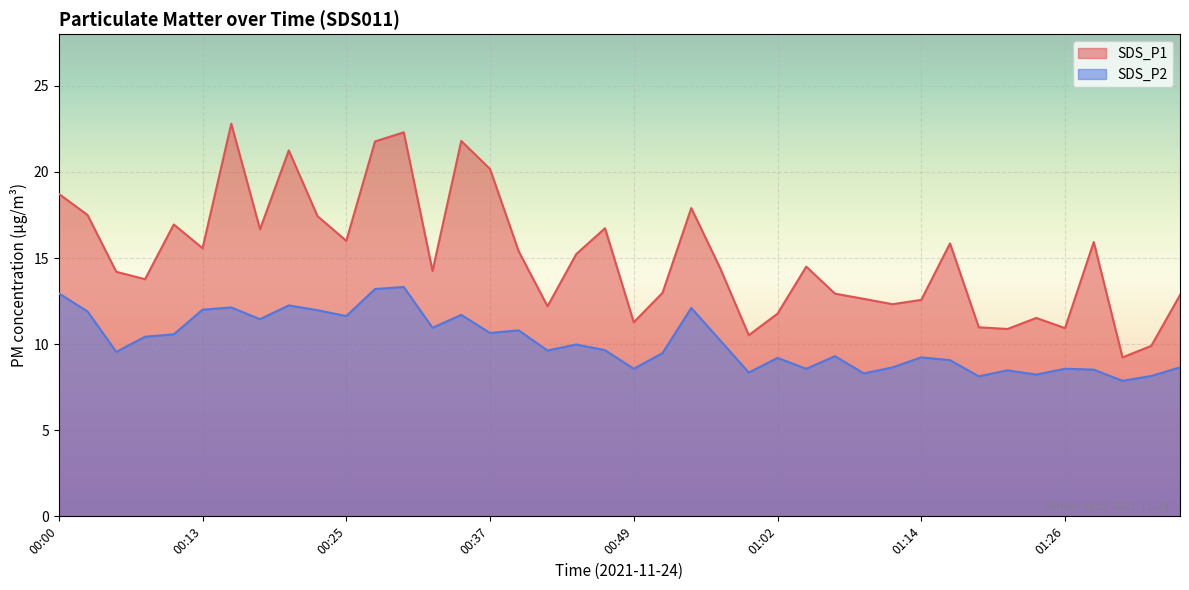

What is the spread (max minus min) of values at 00:20?

9.0